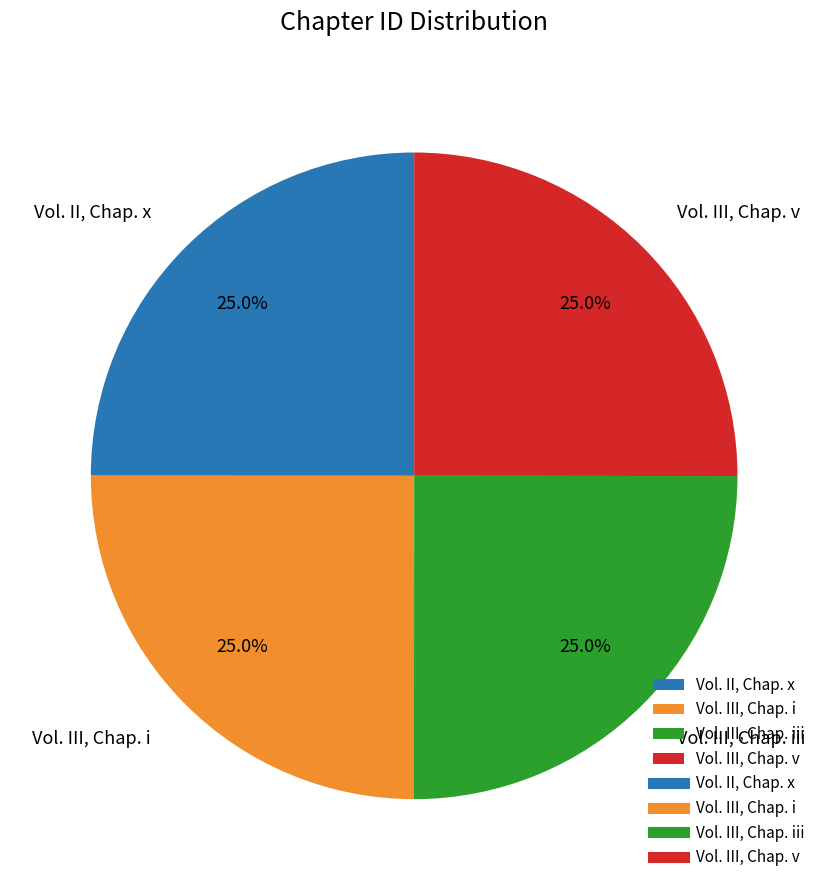

Is it true that Vol. II, Chap. x is 25% of the pie?

True